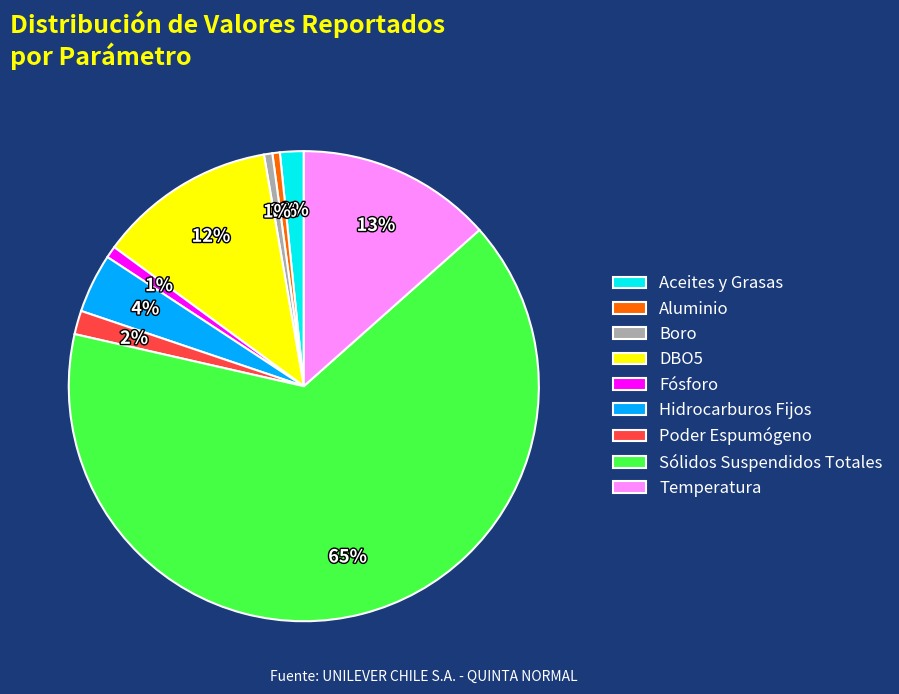

To the nearest percent, what is the difference between the Hidrocarburos Fijos and Fósforo slice percentages?

3%